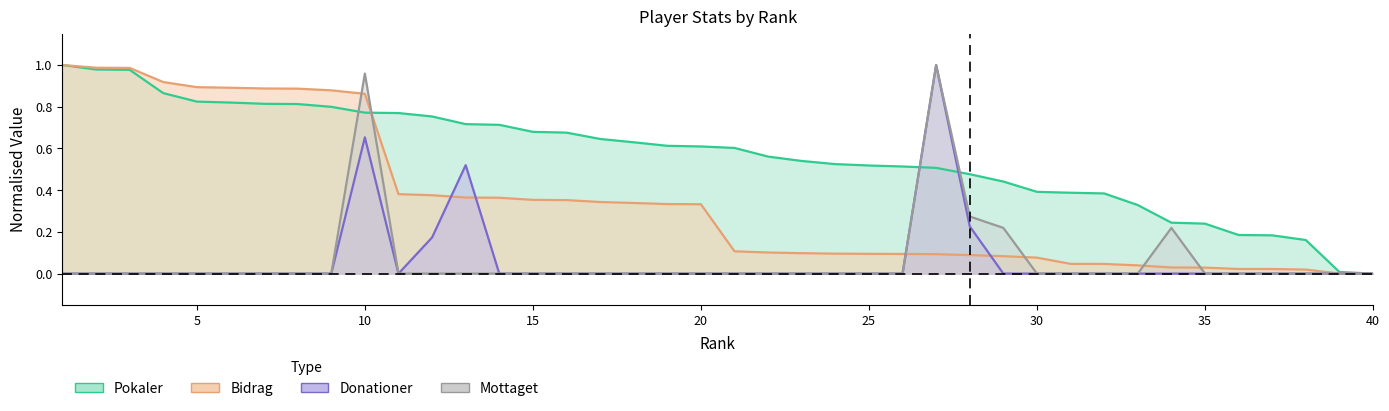

Reading left to right, what are all the values shown in this chart?

Pokaler: 1.0	1.0	1.0	0.9	0.8	0.8	0.8	0.8	0.8	0.8	0.8	0.8	0.7	0.7	0.7	0.7	0.6	0.6	0.6	0.6	0.6	0.6	0.5	0.5	0.5	0.5	0.5	0.5	0.4	0.4	0.4	0.4	0.3	0.2	0.2	0.2	0.2	0.2	0.0	0.0
Bidrag: 1.0	1.0	1.0	0.9	0.9	0.9	0.9	0.9	0.9	0.9	0.4	0.4	0.4	0.4	0.4	0.4	0.3	0.3	0.3	0.3	0.1	0.1	0.1	0.1	0.1	0.1	0.1	0.1	0.1	0.1	0.0	0.0	0.0	0.0	0.0	0.0	0.0	0.0	0.0	0.0
Donationer: 0.0	0.0	0.0	0.0	0.0	0.0	0.0	0.0	0.0	0.7	0.0	0.2	0.5	0.0	0.0	0.0	0.0	0.0	0.0	0.0	0.0	0.0	0.0	0.0	0.0	0.0	1.0	0.2	0.0	0.0	0.0	0.0	0.0	0.0	0.0	0.0	0.0	0.0	0.0	0.0
Mottaget: 0.0	0.0	0.0	0.0	0.0	0.0	0.0	0.0	0.0	1.0	0.0	0.0	0.0	0.0	0.0	0.0	0.0	0.0	0.0	0.0	0.0	0.0	0.0	0.0	0.0	0.0	1.0	0.3	0.2	0.0	0.0	0.0	0.0	0.2	0.0	0.0	0.0	0.0	0.0	0.0